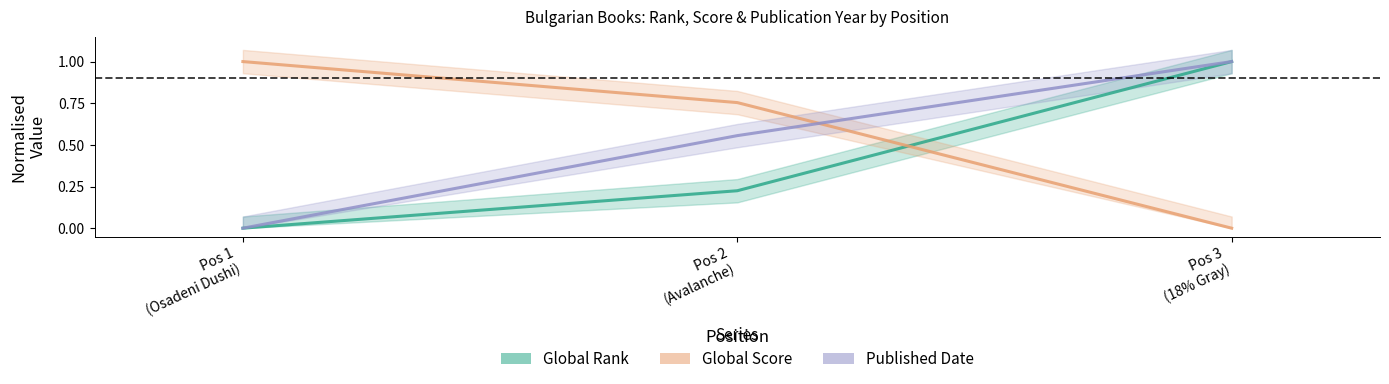

List the labels in order of Published Date value, smallest first.

Pos 1
(Osadeni Dushi), Pos 2
(Avalanche), Pos 3
(18% Gray)